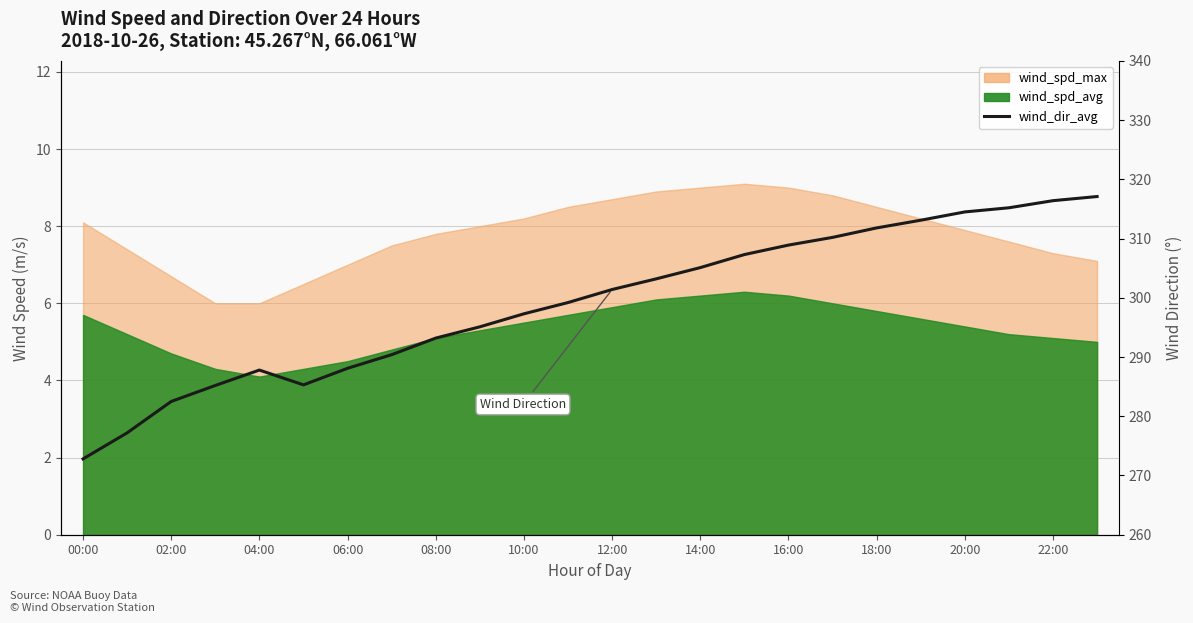

Reading left to right, extract all data points from this chart.

272.8	277.2	282.5	285.2	287.8	285.3	288.1	290.4	293.2	295.1	297.3	299.2	301.4	303.2	305.1	307.3	308.9	310.2	311.8	313.1	314.5	315.2	316.4	317.1